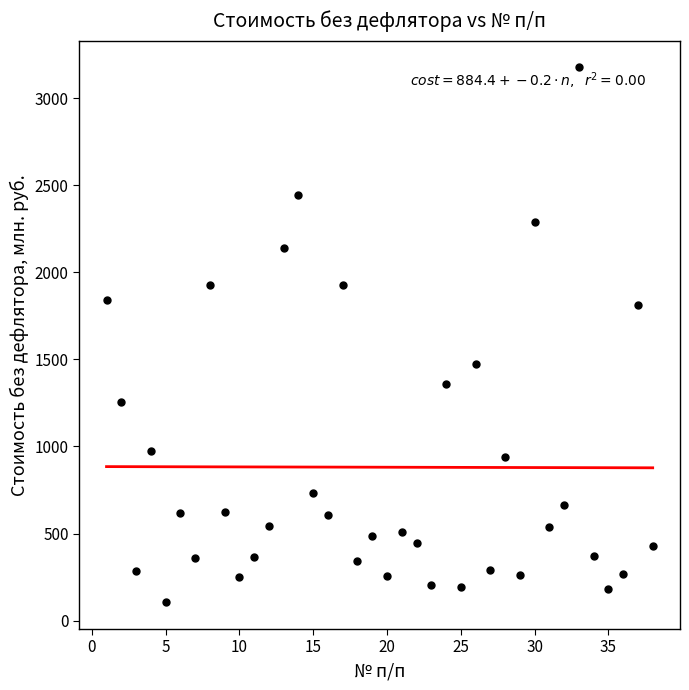

What is the range of X values (max minus min)?

37.0